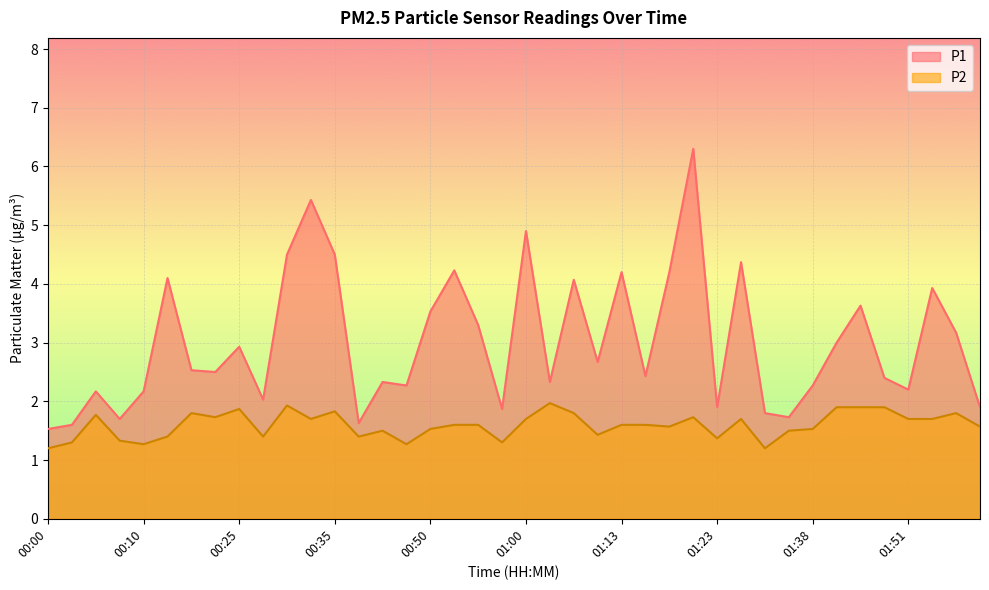

Is the value of P1 at 01:00 greater than the value of P2 at 00:35?

Yes